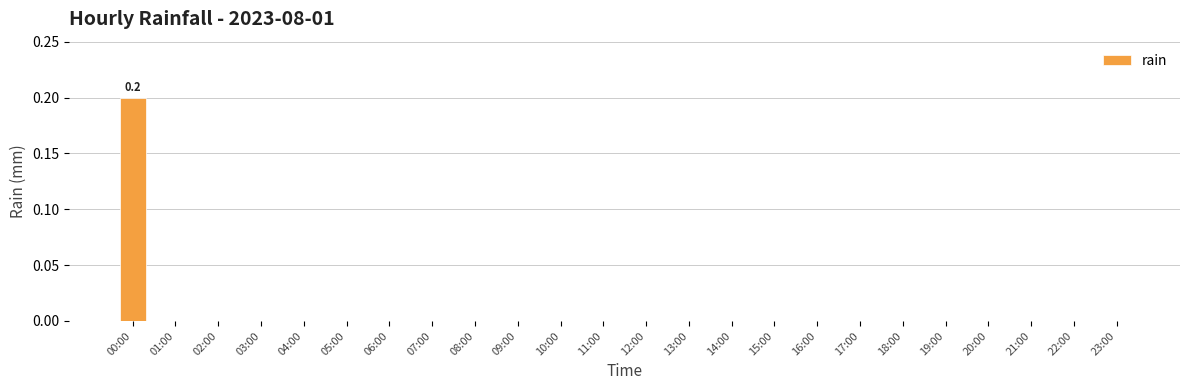

Reading right to left, transcribe all the data shown in this chart.

0.0	0.0	0.0	0.0	0.0	0.0	0.0	0.0	0.0	0.0	0.0	0.0	0.0	0.0	0.0	0.0	0.0	0.0	0.0	0.0	0.0	0.0	0.0	0.2